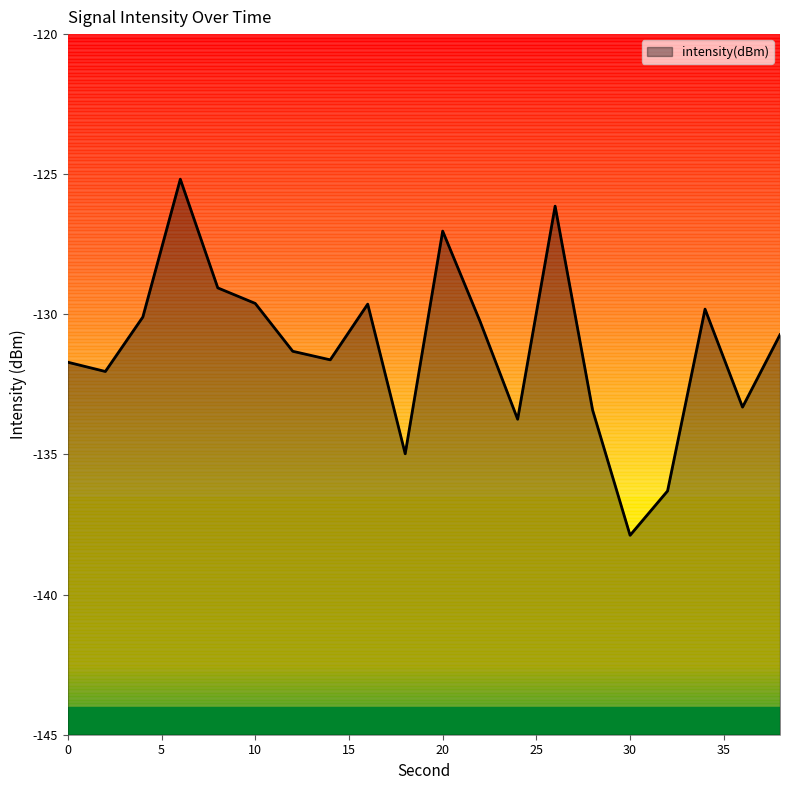

How many interior local valleys (lower than both neighbors) does the data have?

6